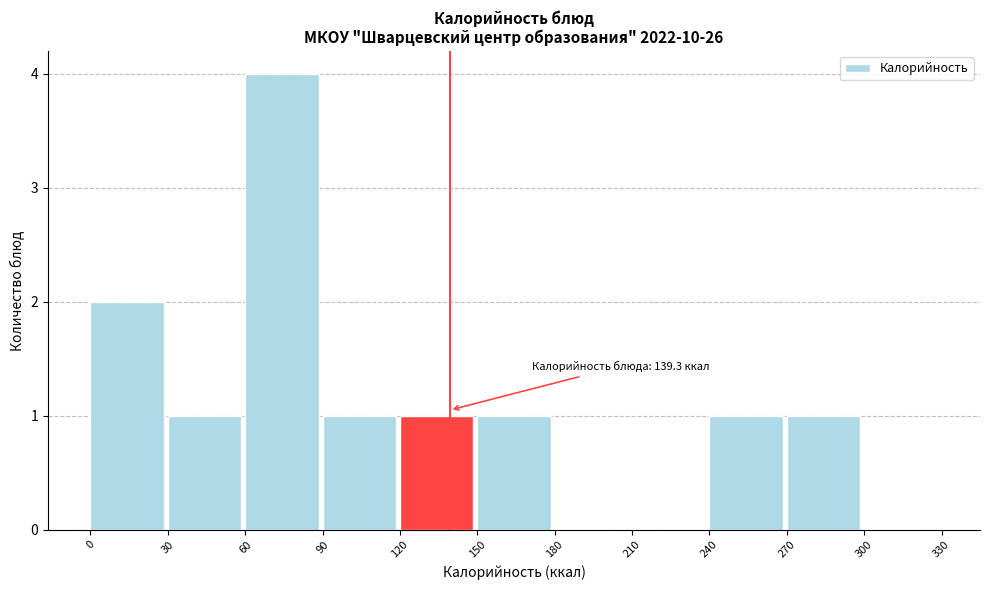

Over which range of the x-axis is the bar tallest?

60 to 90